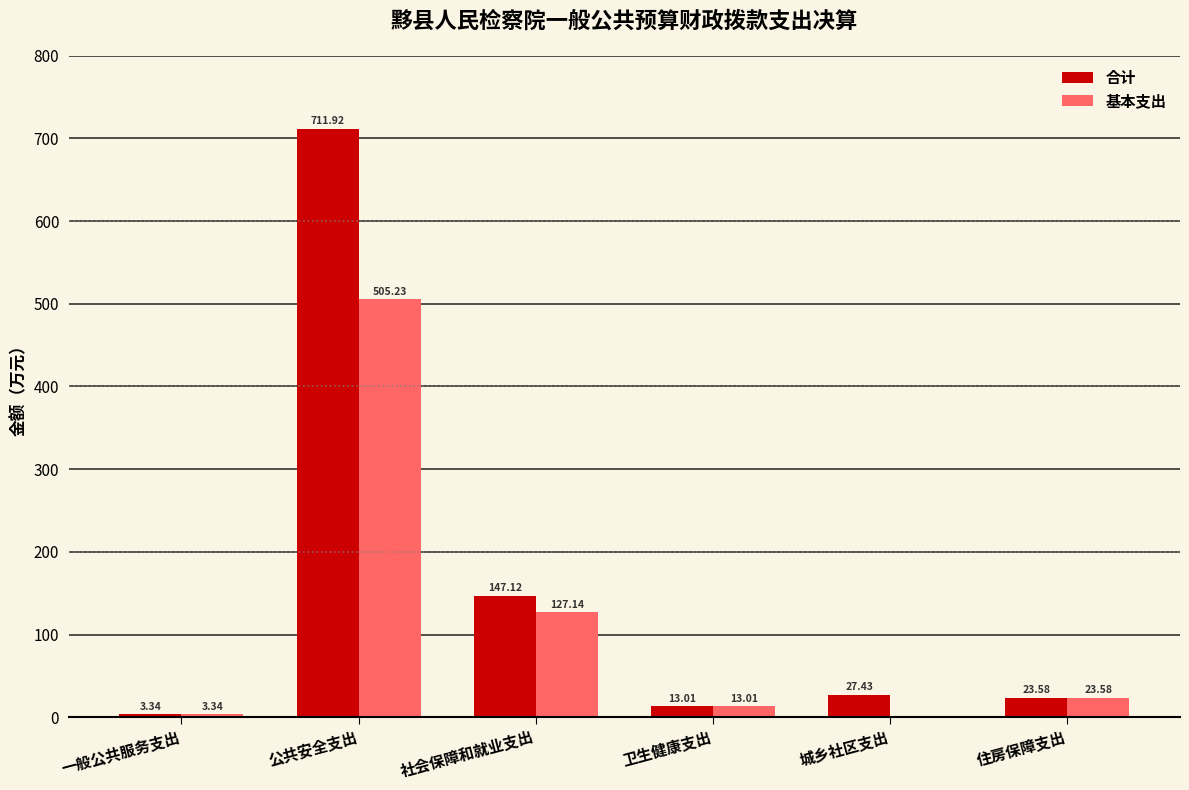

At which category is the sum across all series the highest?

公共安全支出